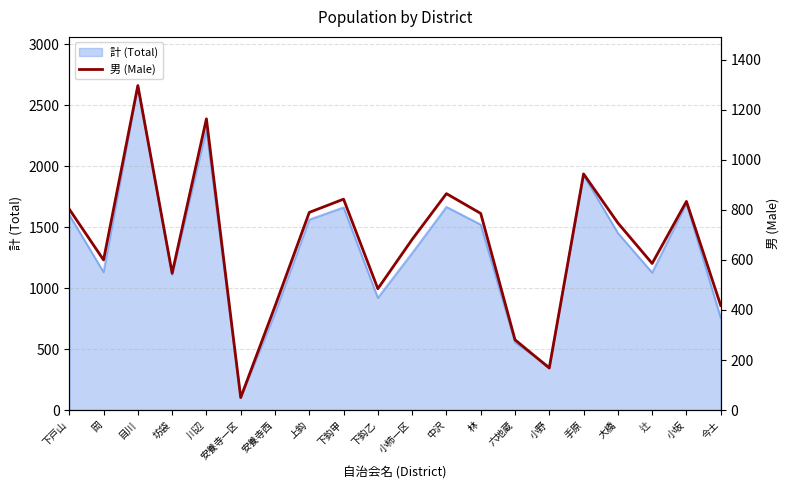

Which category has the highest value in the 計 (Total) series?

目川